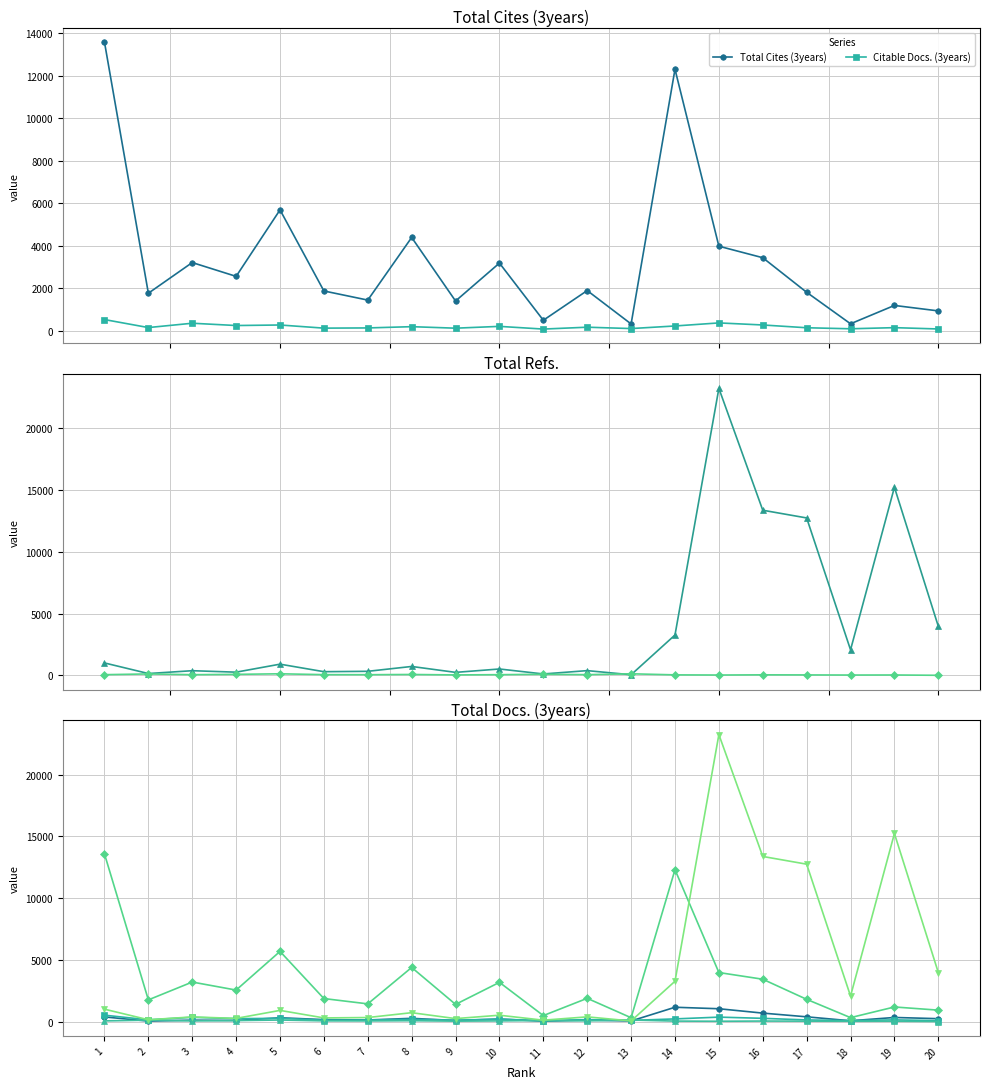

Between 17 and 9, which is larger?

17